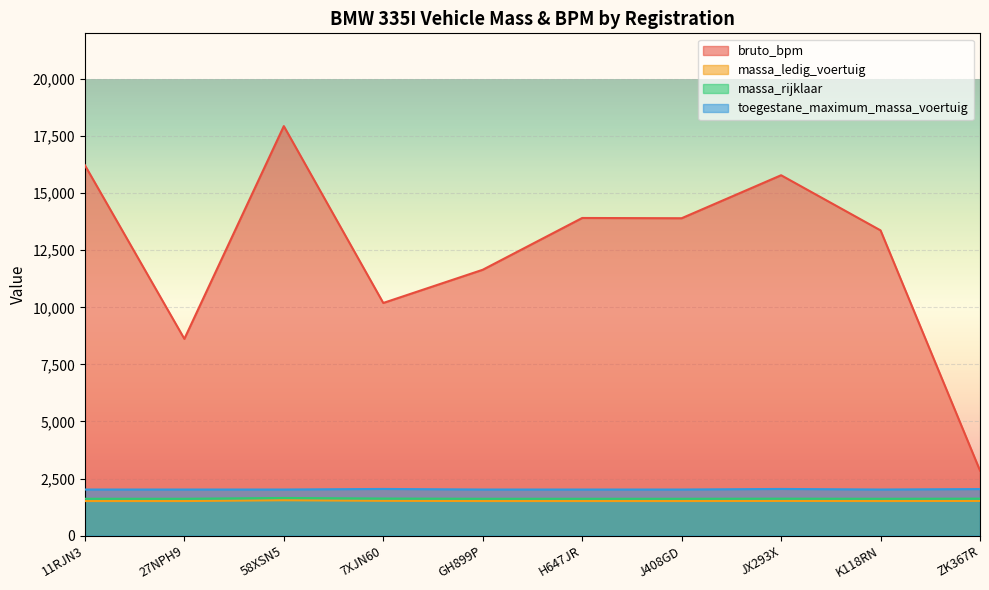

Rank the categories by massa_ledig_voertuig value from lowest to highest.

11RJN3, 27NPH9, GH899P, H647JR, J408GD, K118RN, JX293X, ZK367R, 7XJN60, 58XSN5